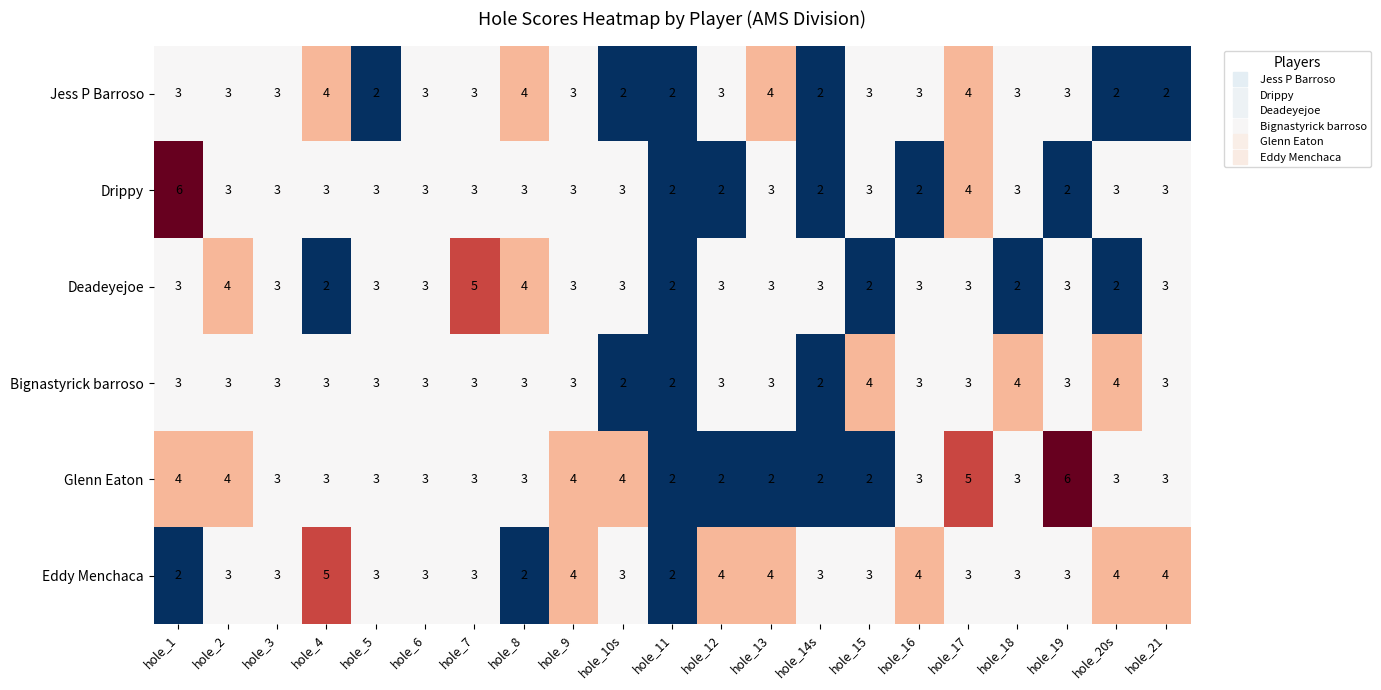

The value of Deadeyejoe at hole_1 is 4. True or false?

False